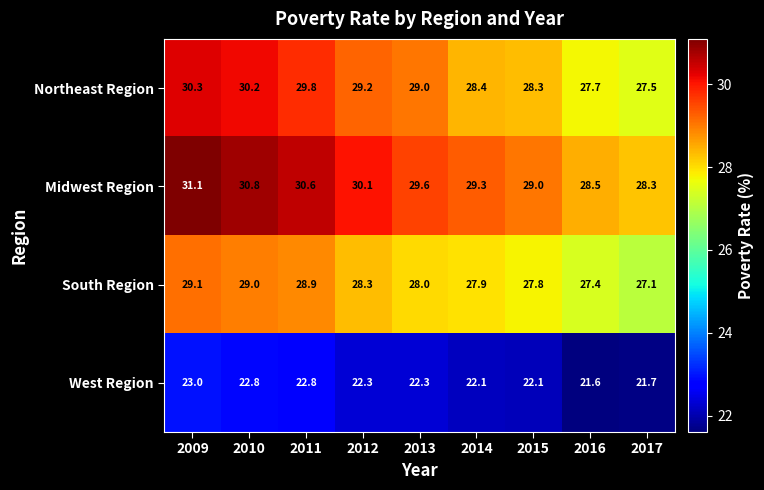

The Northeast Region series shows 29.2 at 2012. True or false?

True